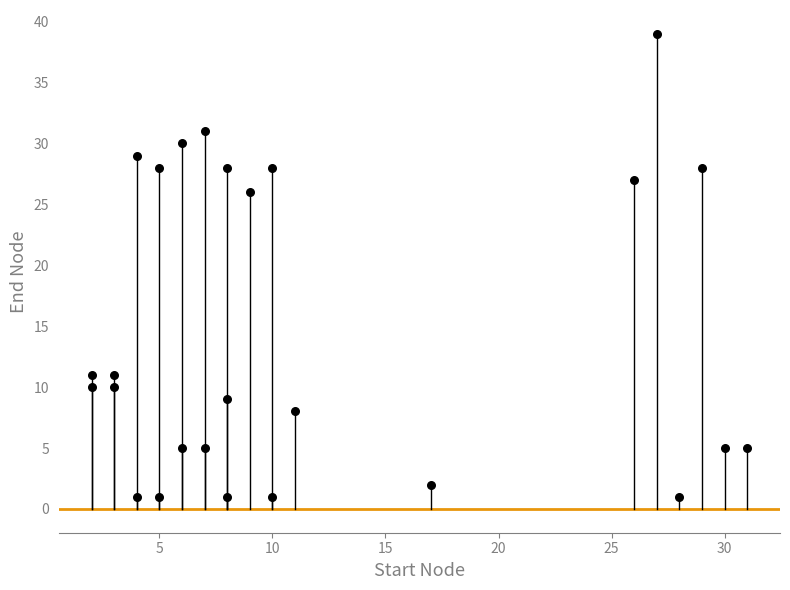

What Y value in the scatter plot is closest to 20?

26